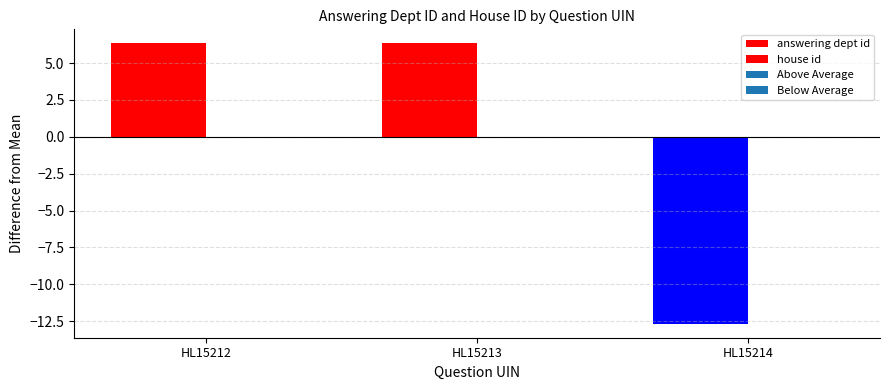

Which series changed the most between HL15212 and HL15214?

answering dept id